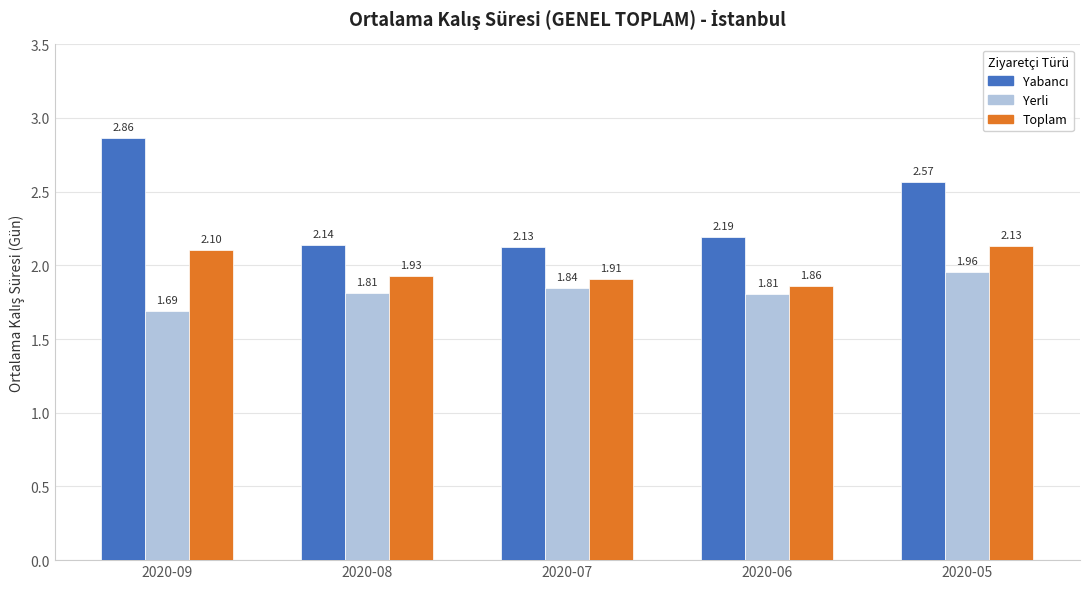

At how many categories does at least one series exceed 2?

5